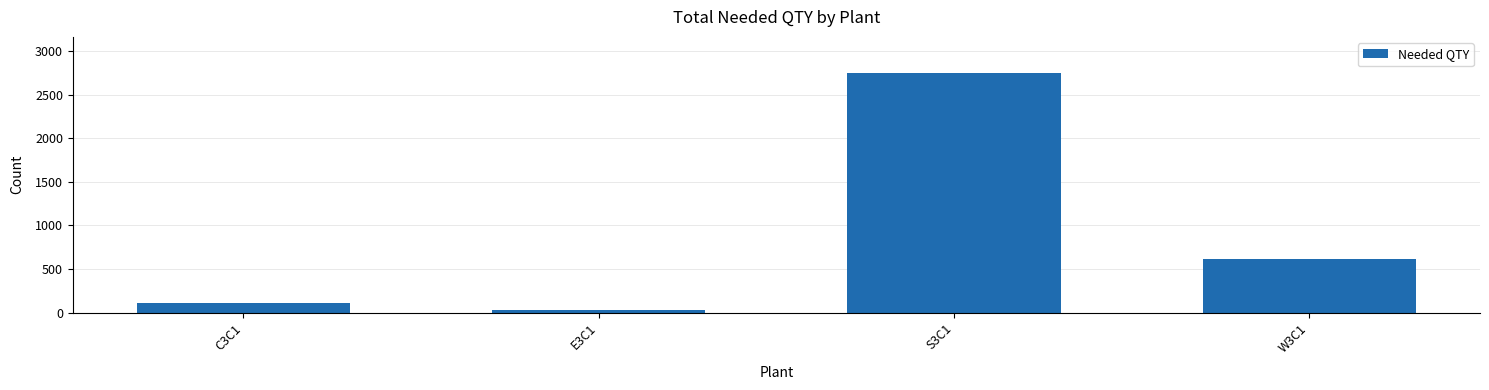

Reading left to right, extract all data points from this chart.

C3C1=105	E3C1=34	S3C1=2750	W3C1=610